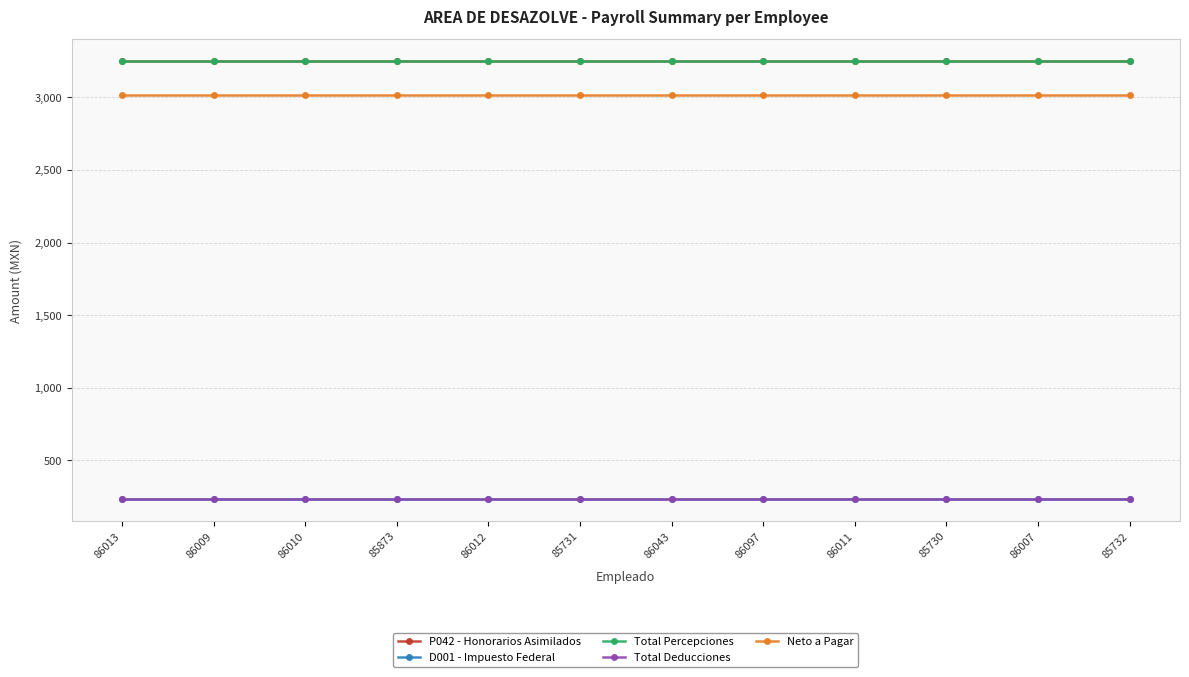

Between 86009 and 86043, which series saw the biggest shift?

P042 - Honorarios Asimilados